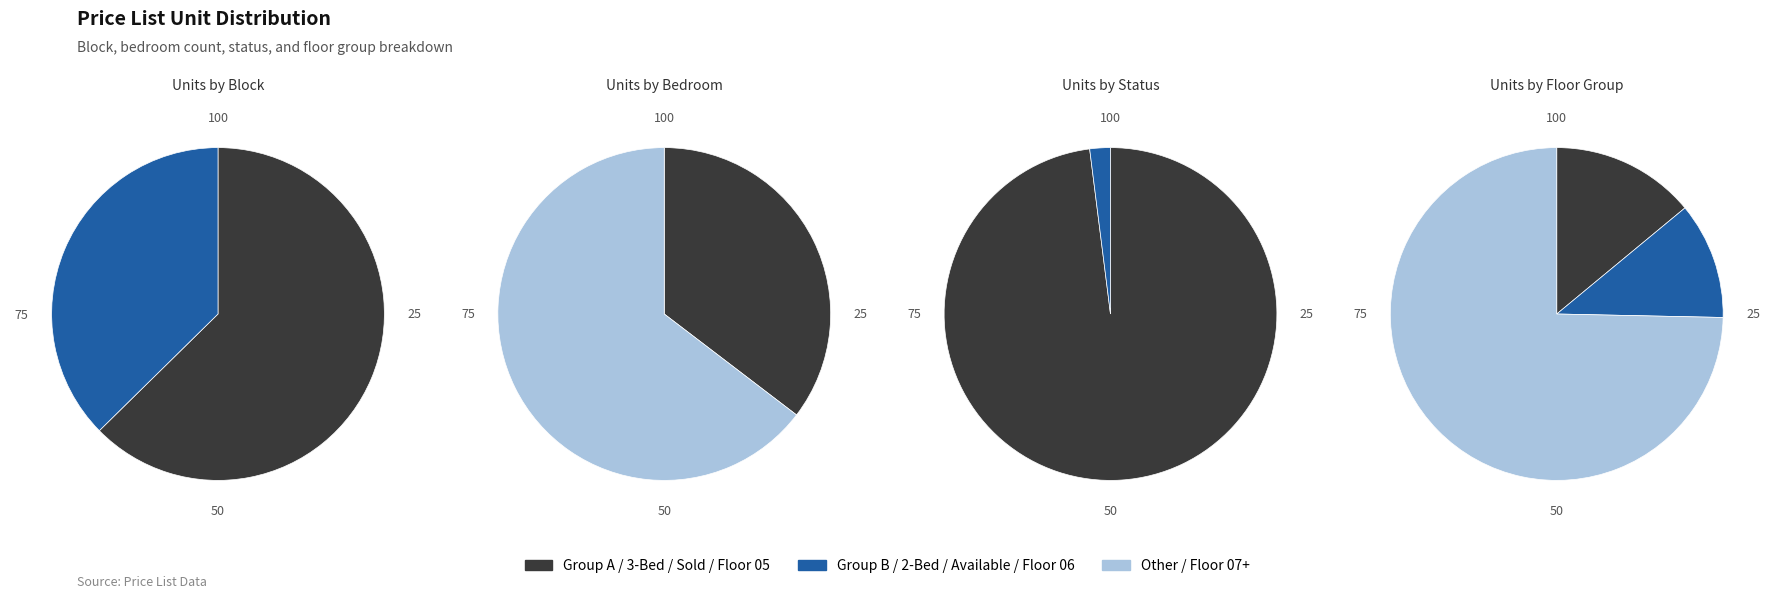

What is the majority slice?

Block A